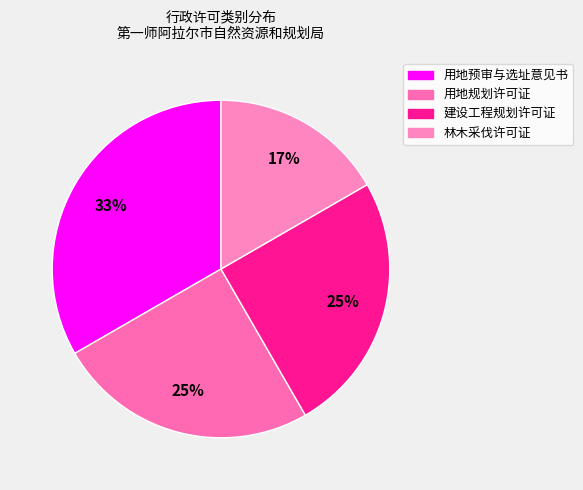

To the nearest percent, what is the difference between the 林木采伐许可证 and 建设工程规划许可证 slice percentages?

8%